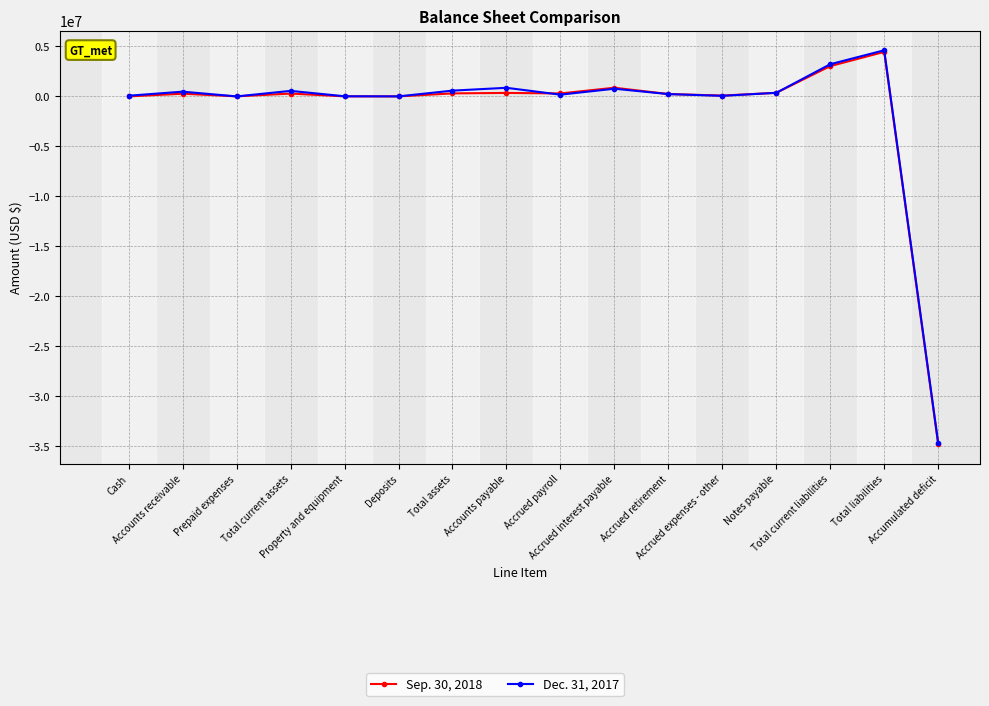

Which series has the largest range (max minus min)?

Dec. 31, 2017